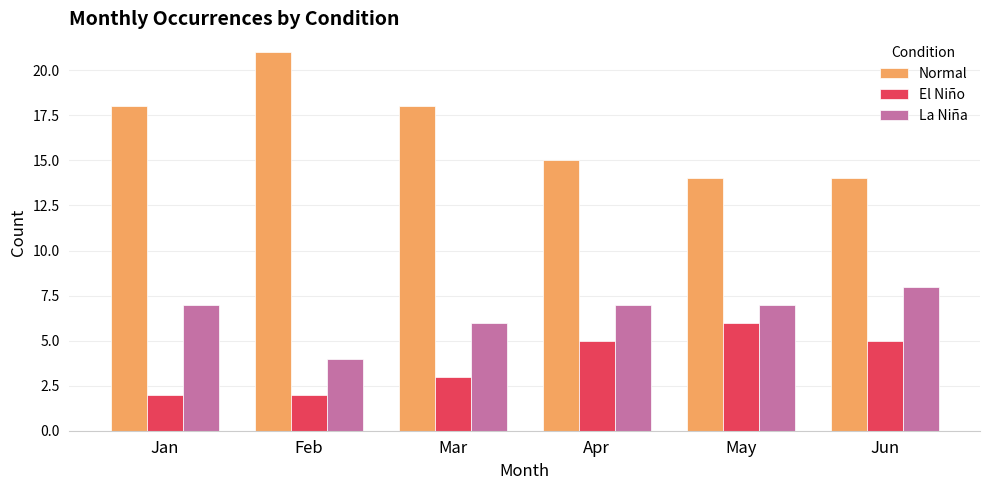

Are the bars horizontal?

No